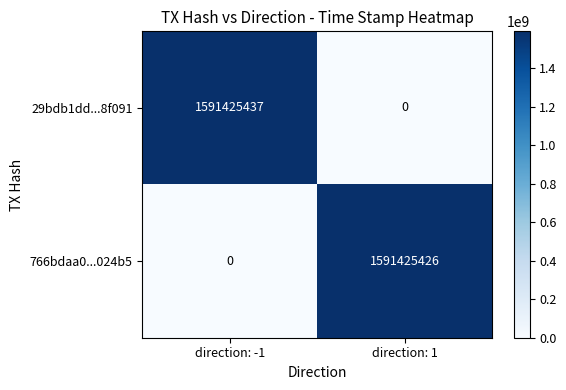

What is the sum of all 766bdaa0...024b5 values?

1591425426